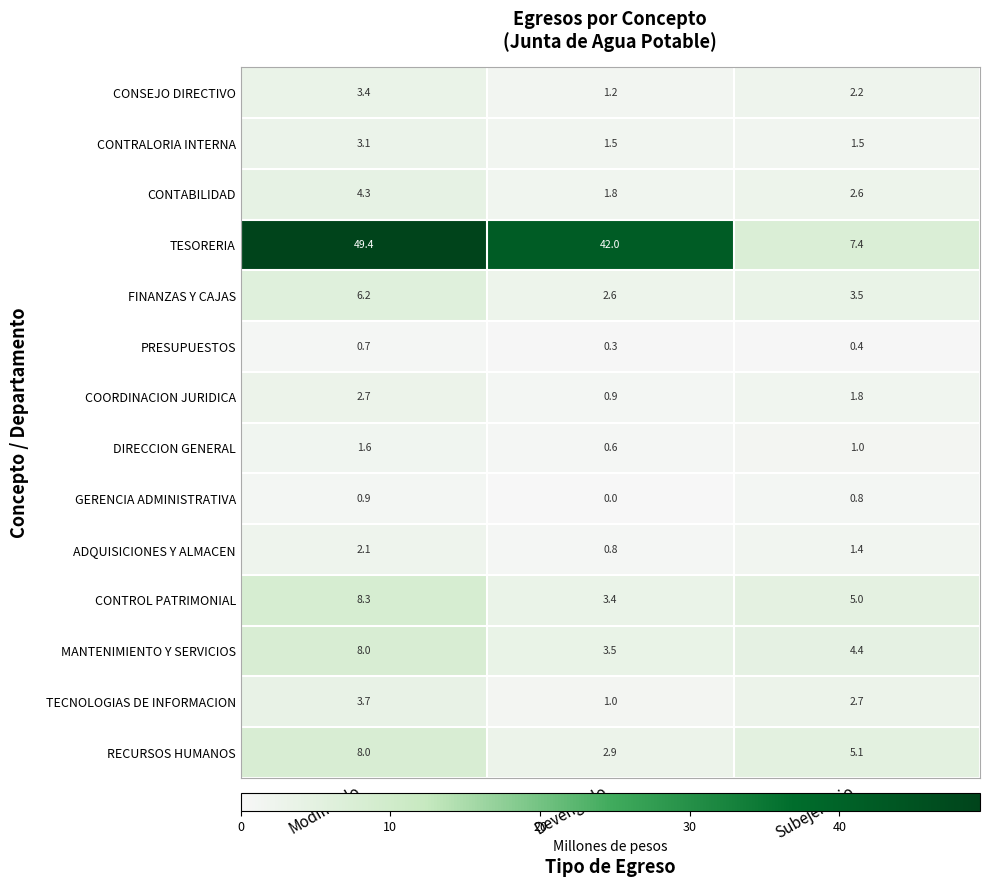

What is the sum of all TECNOLOGIAS DE INFORMACION values?

7.4